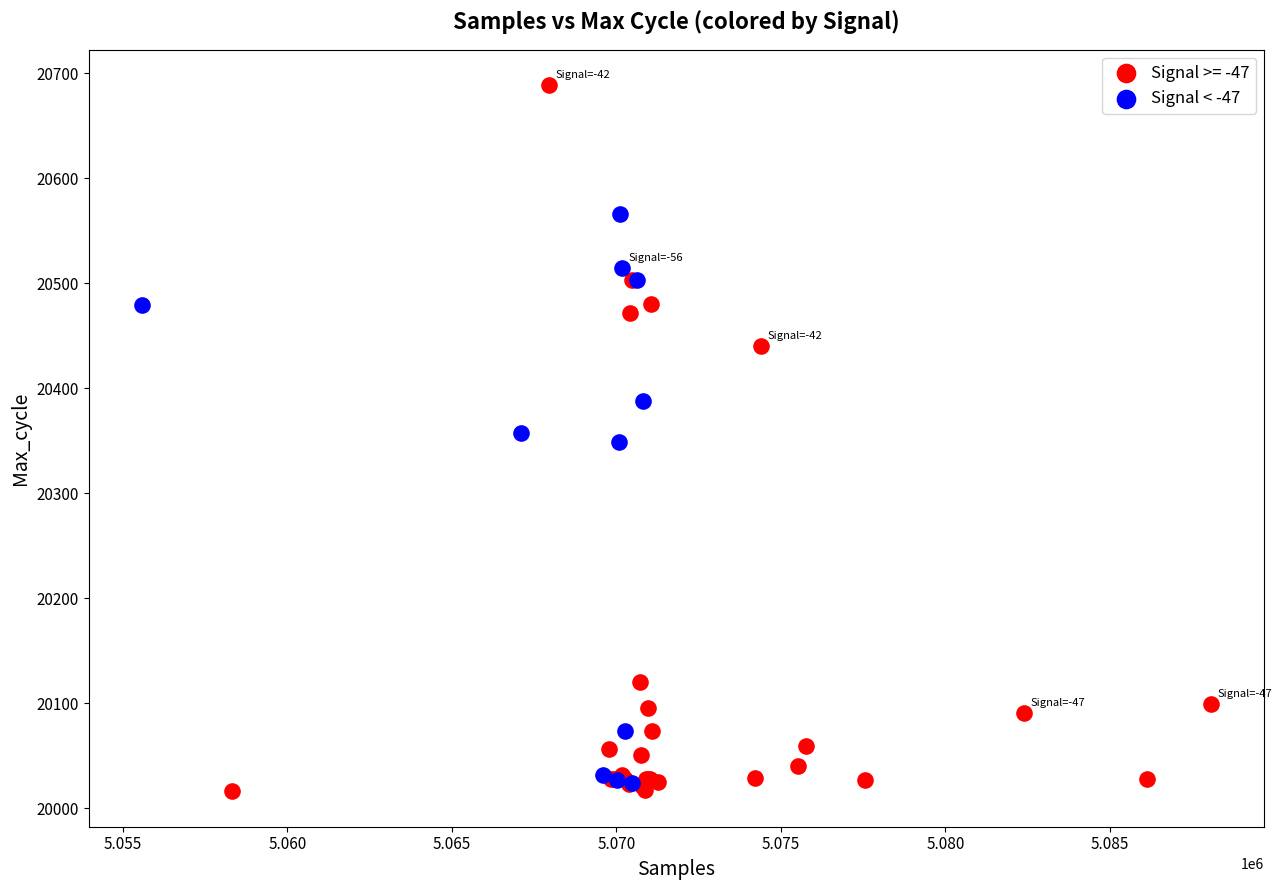

Which series contains the highest Y value?

Signal >= -47